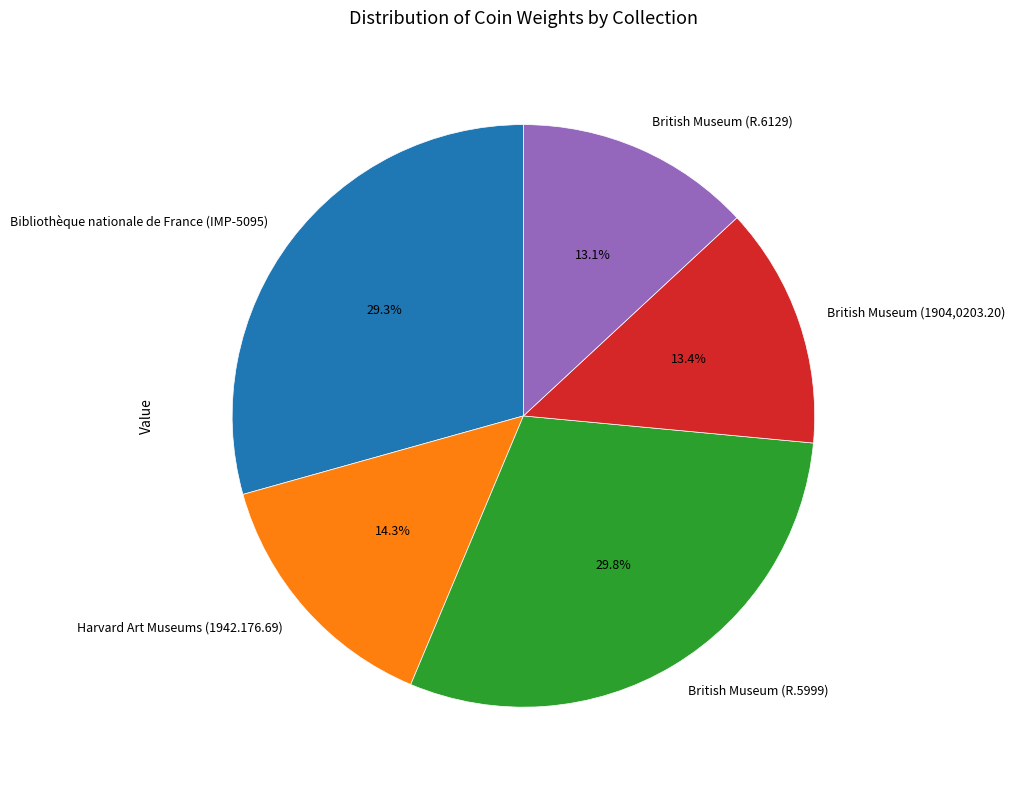

Is it true that British Museum (1904,0203.20) is 13% of the pie?

True